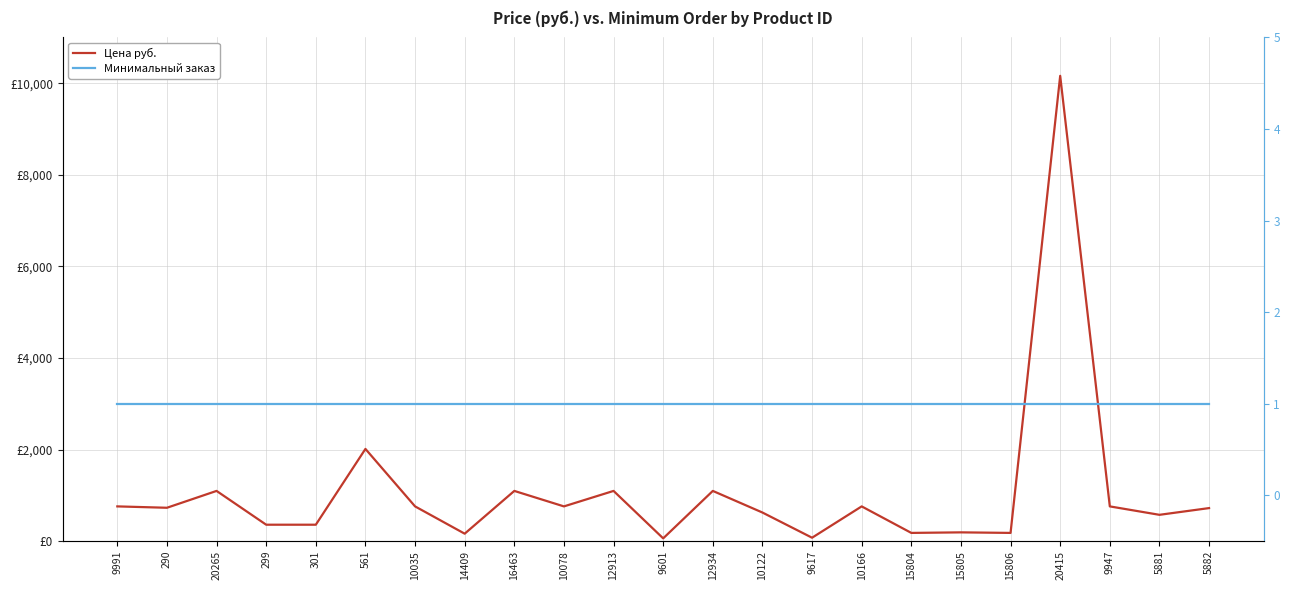

What is the sum of all Минимальный заказ values?

23.0